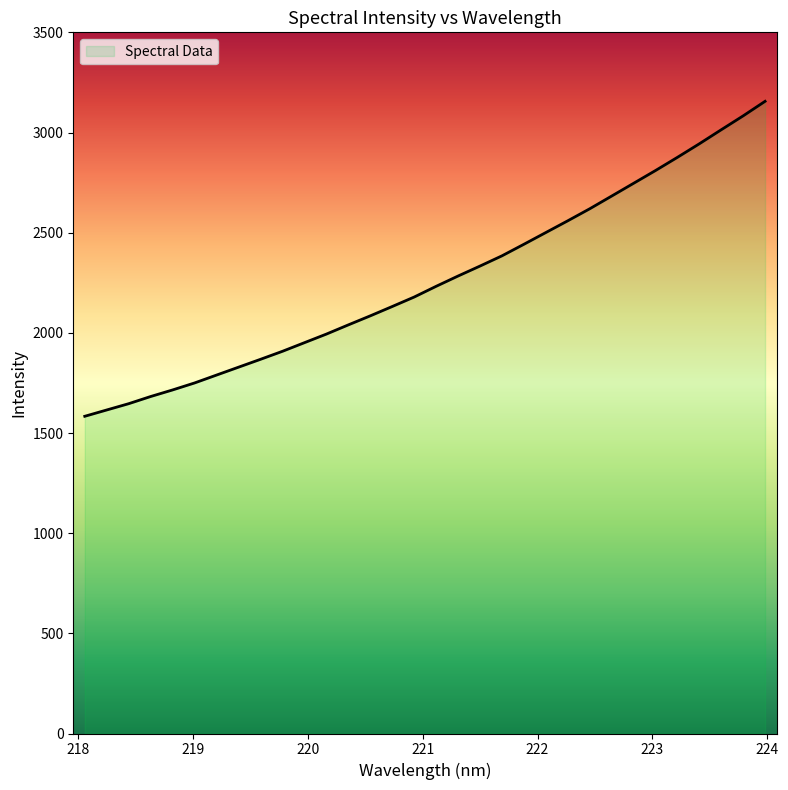

How many values exceed 2232?

16